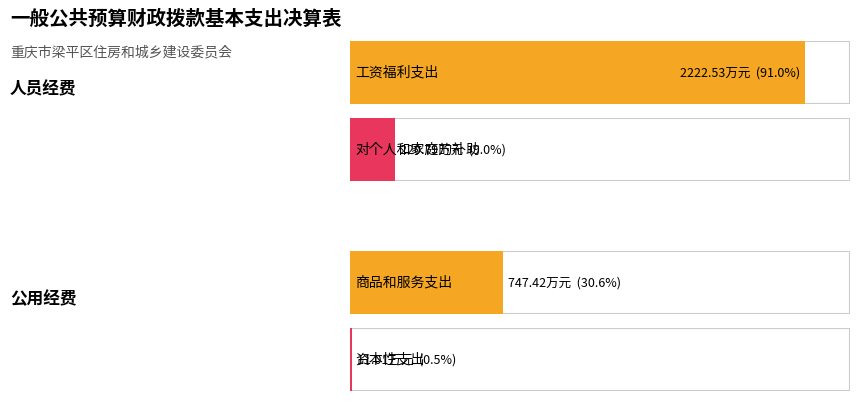

How many data points are less than 747?

2